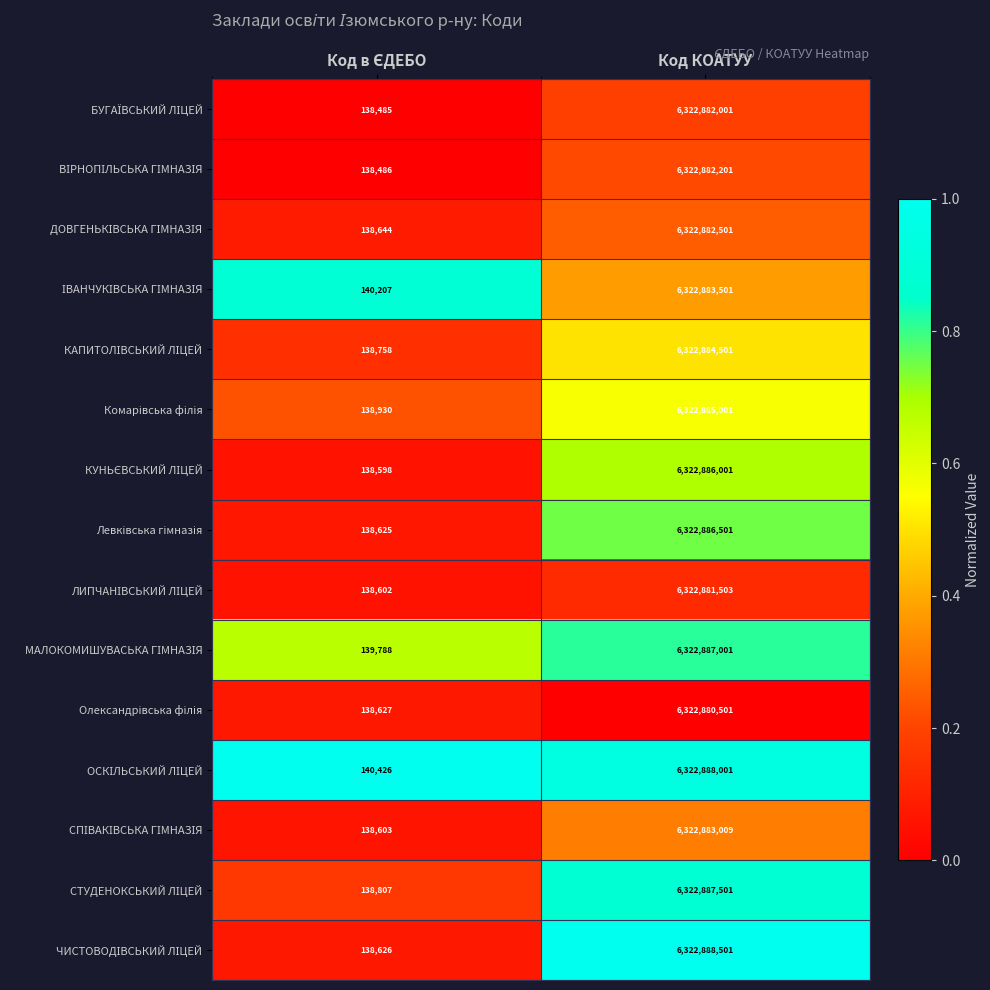

At which category is the sum across all series the highest?

Код КОАТУУ